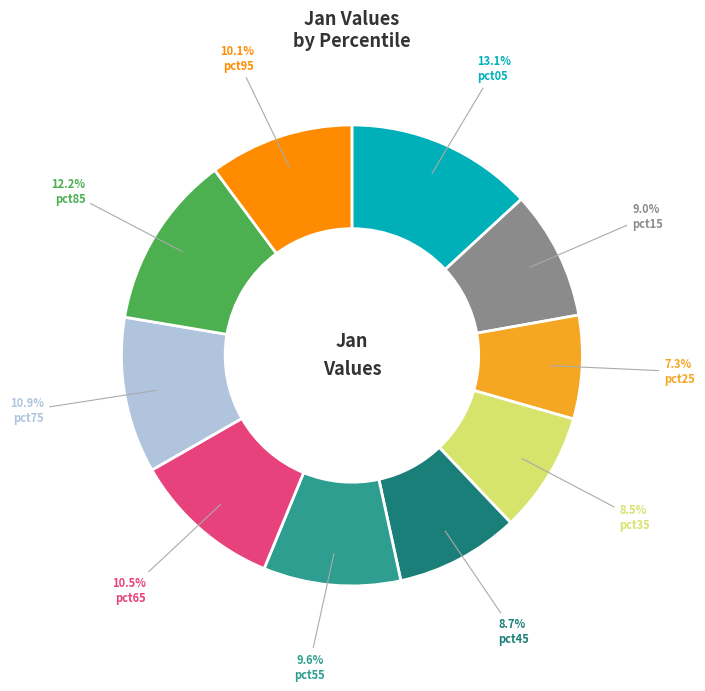

To the nearest percent, what is the average slice percentage?

10%